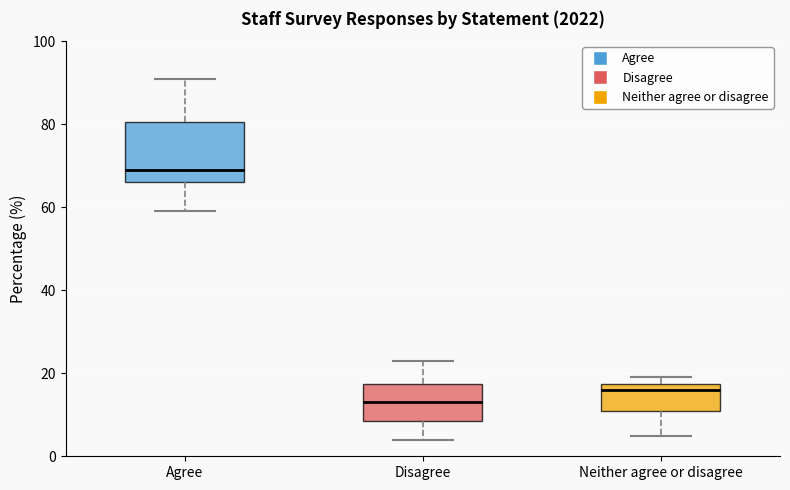

Reading left to right, transcribe this box plot: for each box, give where its median line is, the range the box spans, and where its two whiskers end, as read against the y-axis. The values are not printed on the chart, so give them approximately, as read against the axis.

Agree: median 70, box 66 to 80, whiskers 60 to 92
Disagree: median 14, box 8 to 18, whiskers 4 to 24
Neither agree or disagree: median 16, box 12 to 18, whiskers 6 to 20